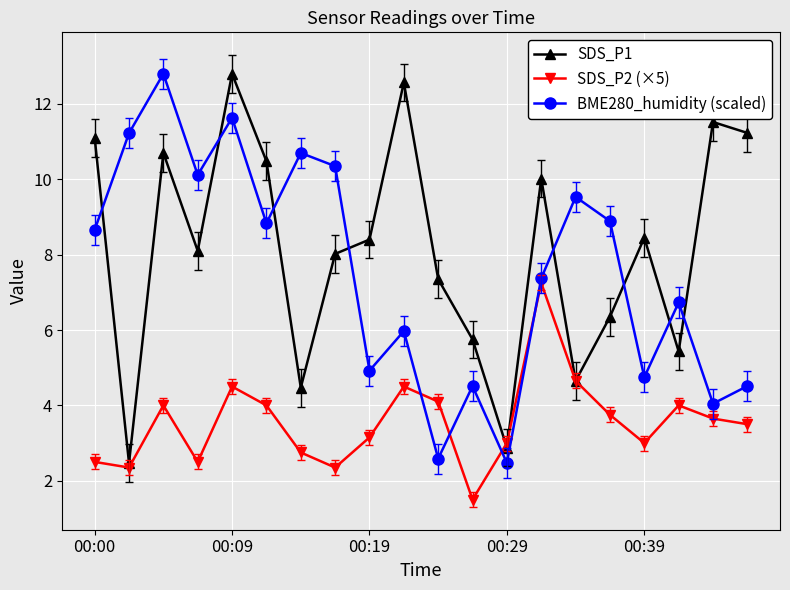

What is the minimum value shown in the chart?

1.5